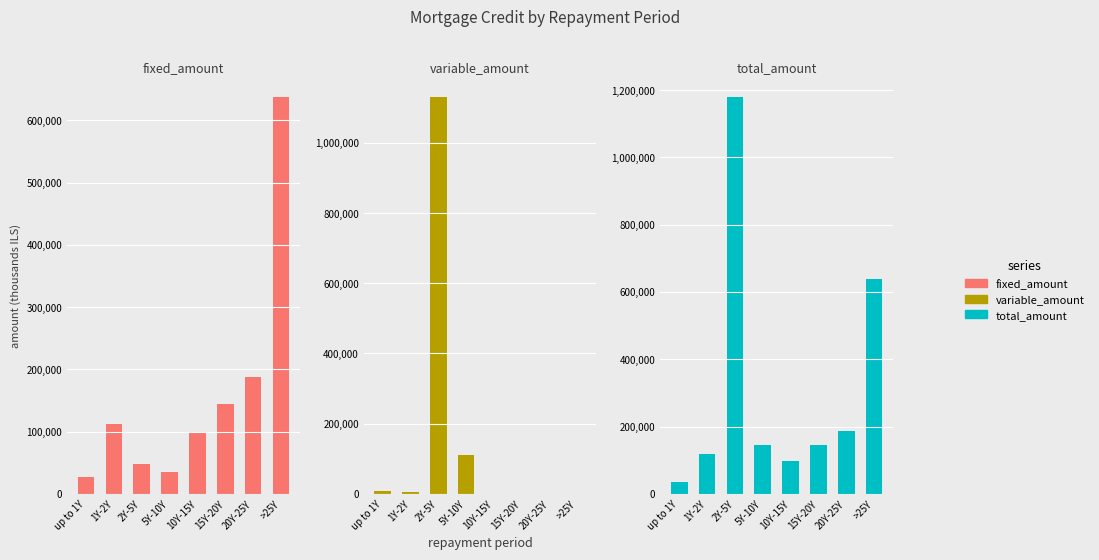

At which category does the chart reach its peak across all series?

2Y-5Y